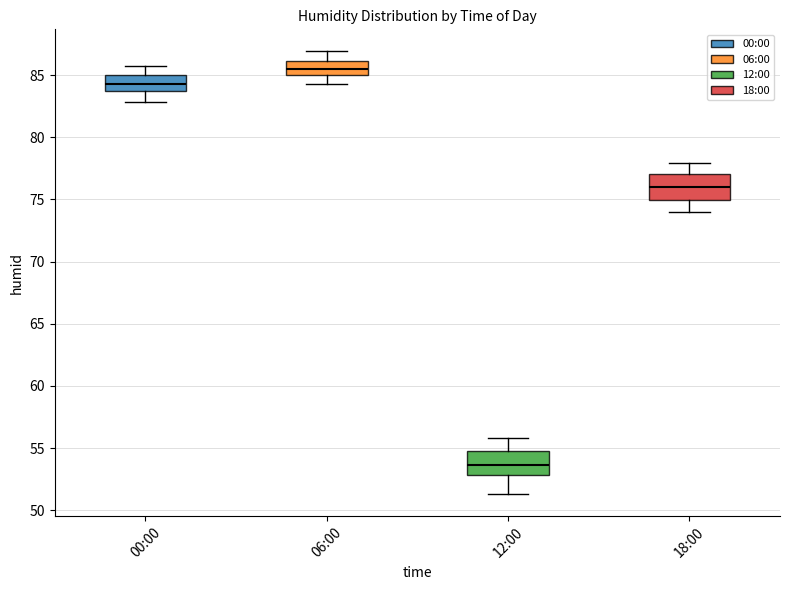

Reading left to right, read every box against the y-axis: the position of its median line, the range the box covers, and the ends of its whiskers. The values are not printed on the chart, so give them approximately, as read against the axis.

00:00: median 84.5, box 83.5 to 85.0, whiskers 83.0 to 85.5
06:00: median 85.5, box 85.0 to 86.0, whiskers 84.5 to 87.0
12:00: median 53.5, box 53.0 to 55.0, whiskers 51.5 to 56.0
18:00: median 76.0, box 75.0 to 77.0, whiskers 74.0 to 78.0